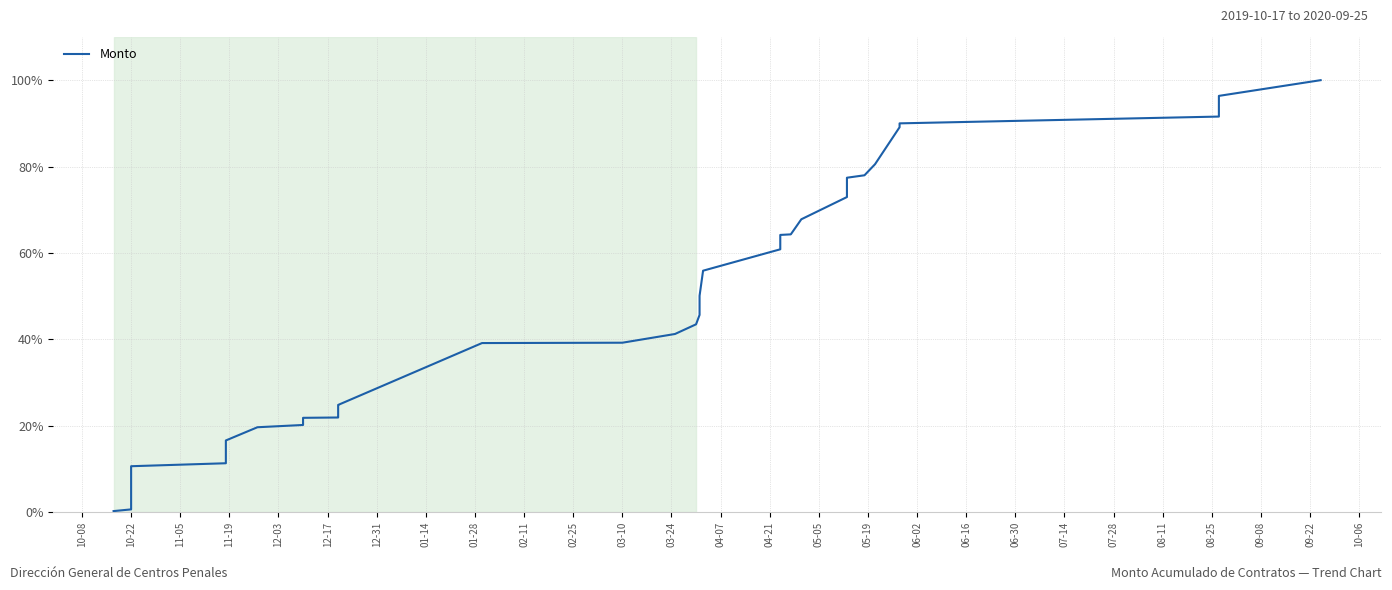

What is the difference between the maximum and minimum values?

99.8